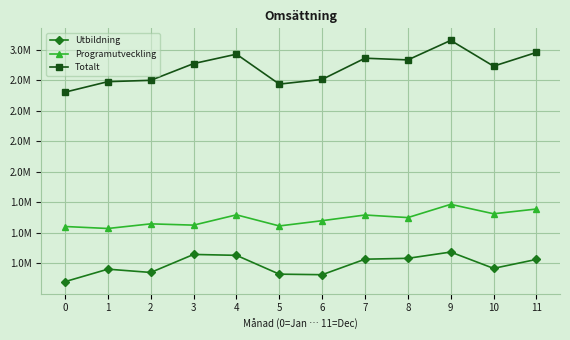

True or false: Utbildning has a value of 2199916 at 3.

False